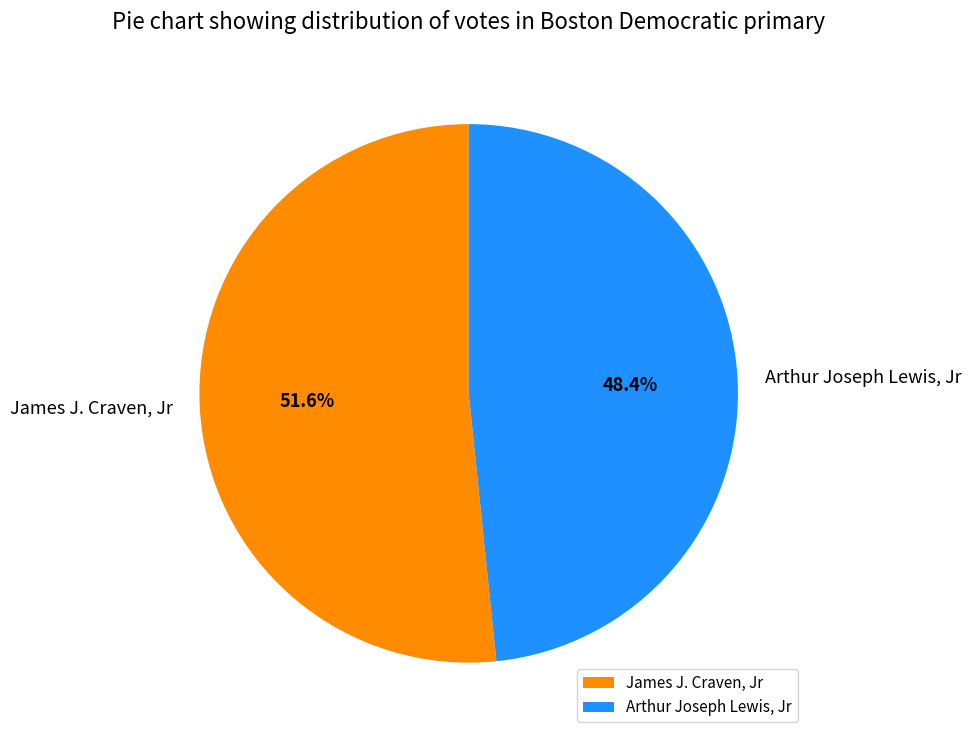

True or false: Arthur Joseph Lewis, Jr accounts for 48% of the total.

True